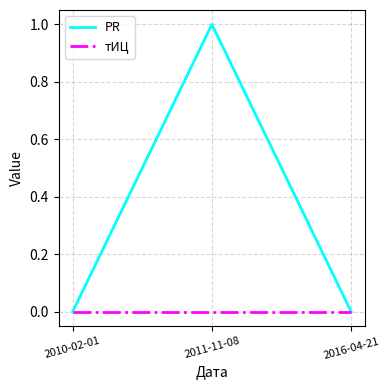

Which series has the largest total across all categories?

PR